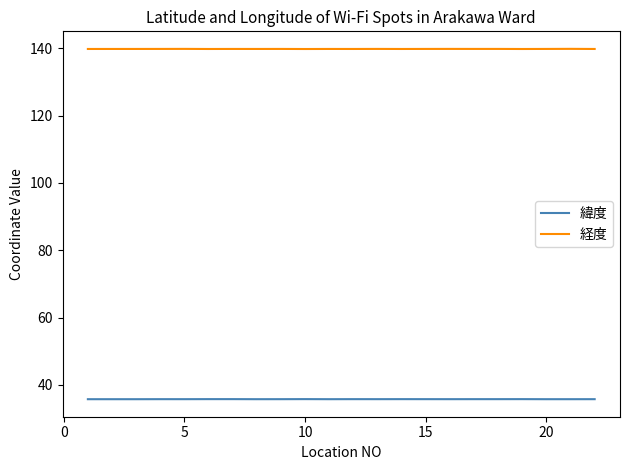

Which series has the largest total across all categories?

経度